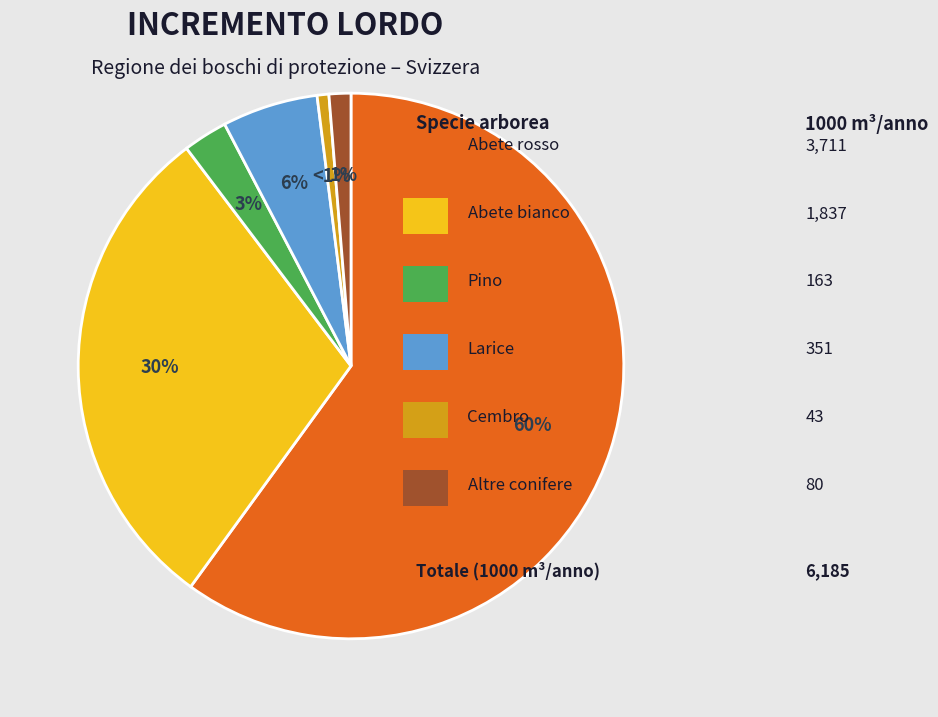

Does any single category account for the majority?

Yes